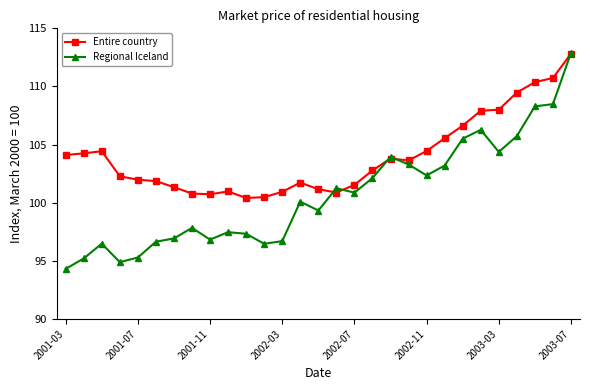

List the series in order of their overall mean, highest first.

Entire country, Regional Iceland